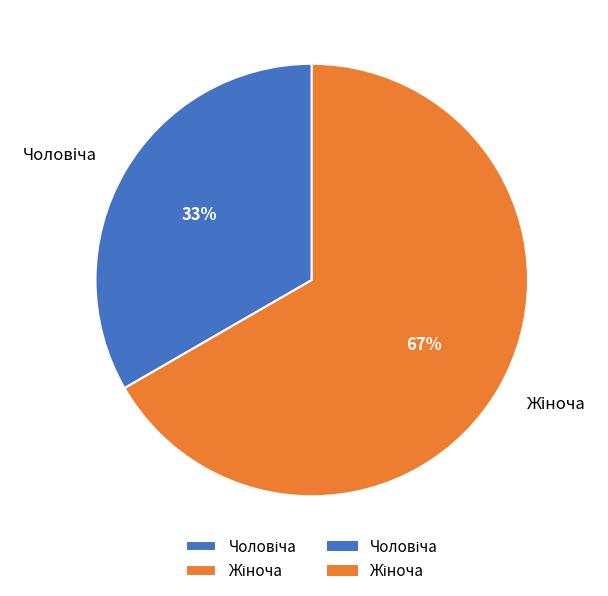

To the nearest percent, what is the average slice percentage?

50%